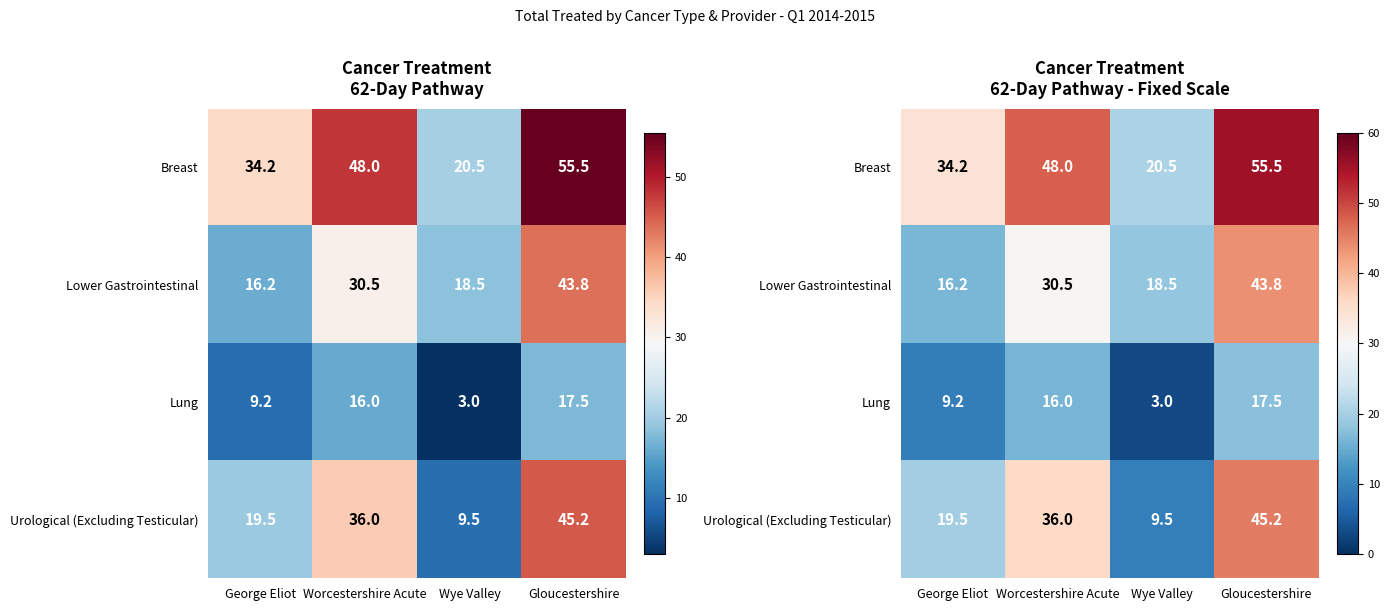

Which label corresponds to the largest value in the chart?

Gloucestershire